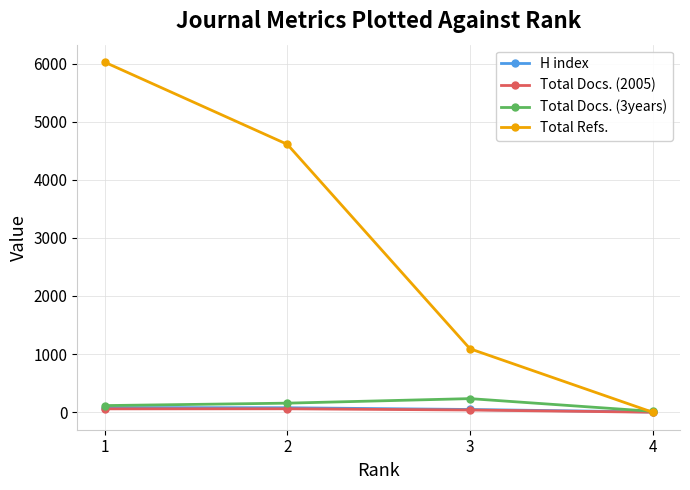

What are all the series names shown in the legend?

H index, Total Docs. (2005), Total Docs. (3years), Total Refs.